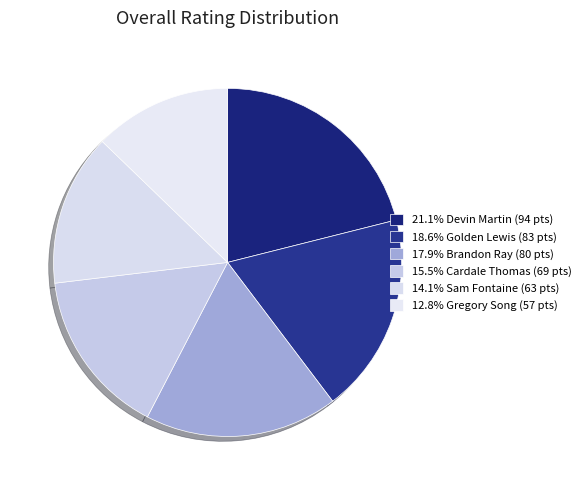

Which slice is the largest?

Devin Martin